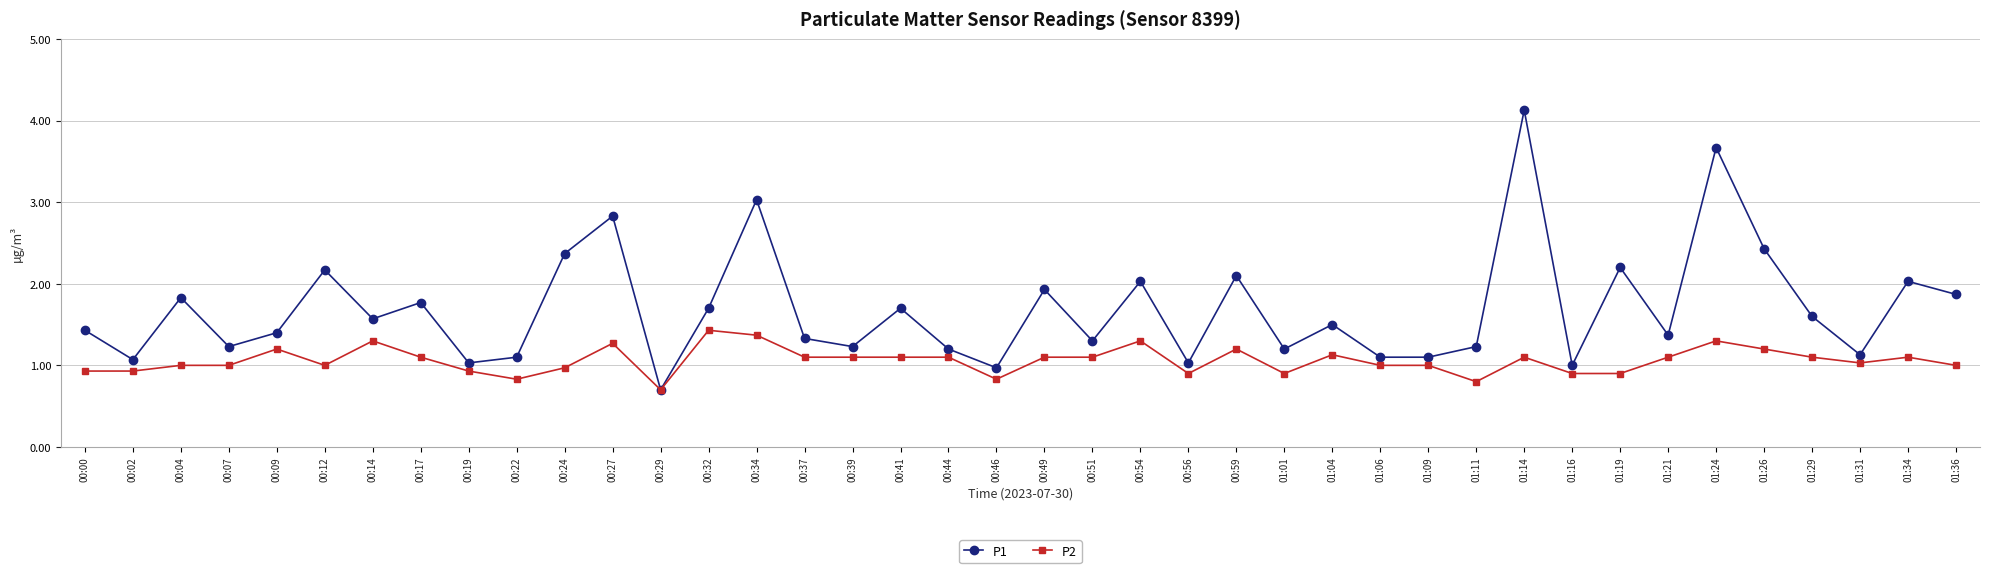

Reading right to left, extract all data points from this chart.

P1: 1.9	2.0	1.1	1.6	2.4	3.7	1.4	2.2	1.0	4.1	1.2	1.1	1.1	1.5	1.2	2.1	1.0	2.0	1.3	1.9	1.0	1.2	1.7	1.2	1.3	3.0	1.7	0.7	2.8	2.4	1.1	1.0	1.8	1.6	2.2	1.4	1.2	1.8	1.1	1.4
P2: 1.0	1.1	1.0	1.1	1.2	1.3	1.1	0.9	0.9	1.1	0.8	1.0	1.0	1.1	0.9	1.2	0.9	1.3	1.1	1.1	0.8	1.1	1.1	1.1	1.1	1.4	1.4	0.7	1.3	1.0	0.8	0.9	1.1	1.3	1.0	1.2	1.0	1.0	0.9	0.9